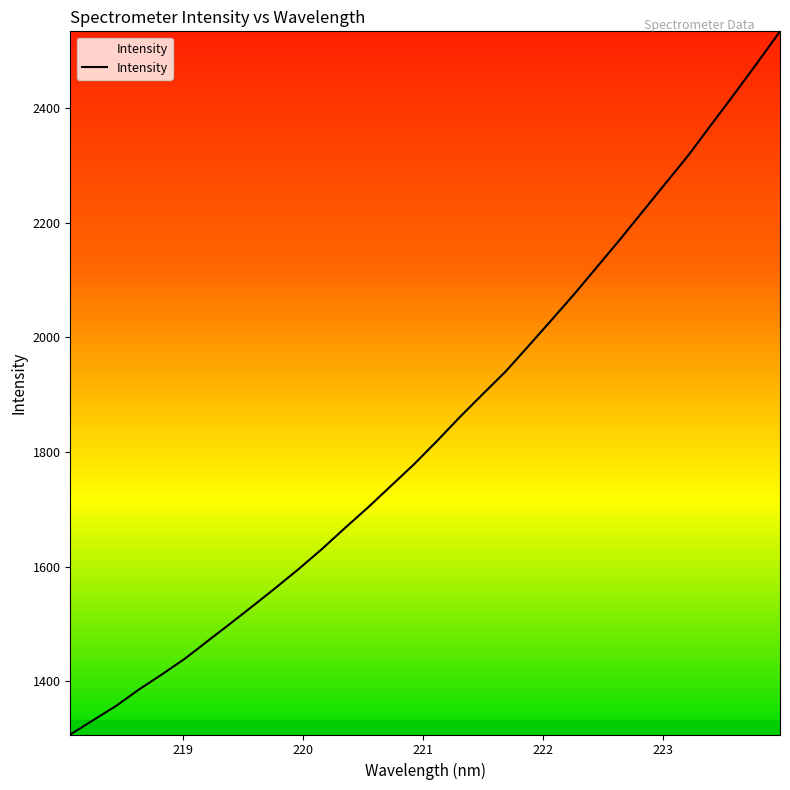

What is the minimum value shown in the chart?

1306.9